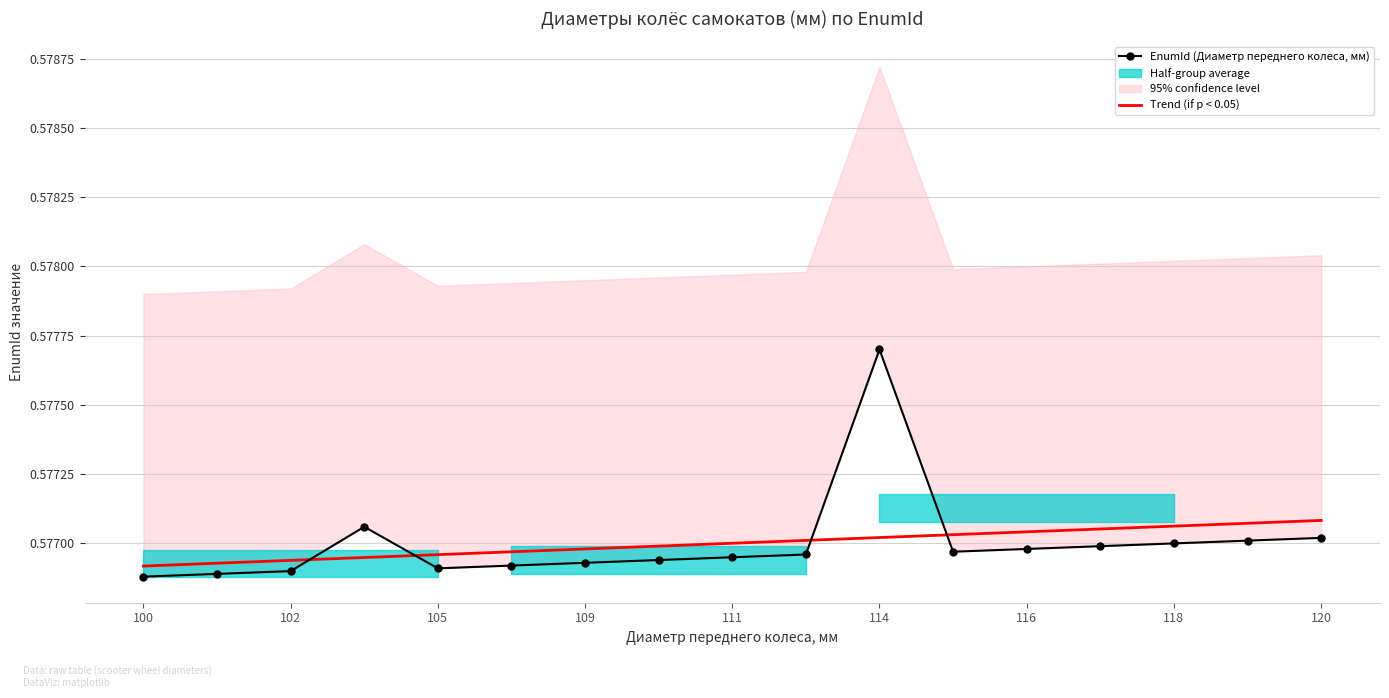

How many intersections are there between EnumId (Диаметр переднего колеса, мм) and Trend (if p < 0.05)?

4